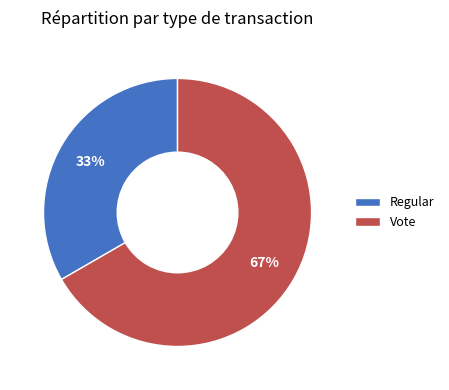

Approximately how many times larger is the value at Regular compared to Vote?

0.5